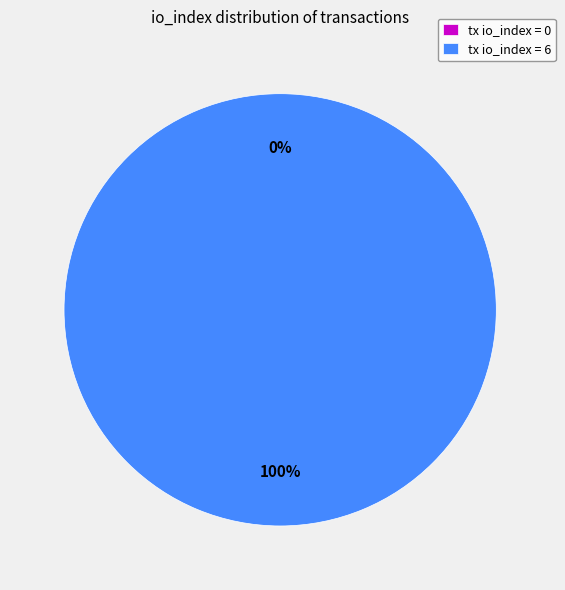

How many slices are in this pie chart?

2